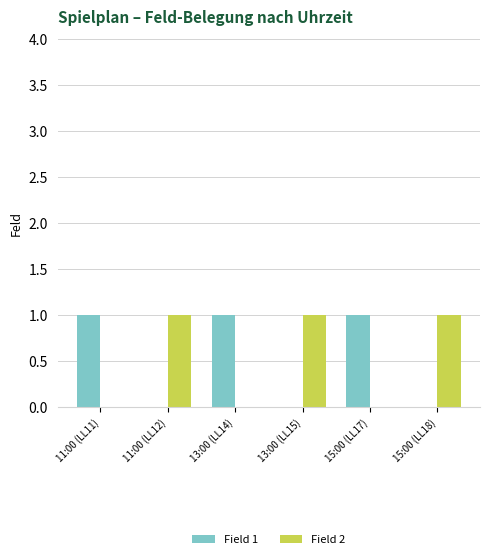

Is the value of Field 1 at 15:00 (LL18) greater than the value of Field 2 at 11:00 (LL12)?

No